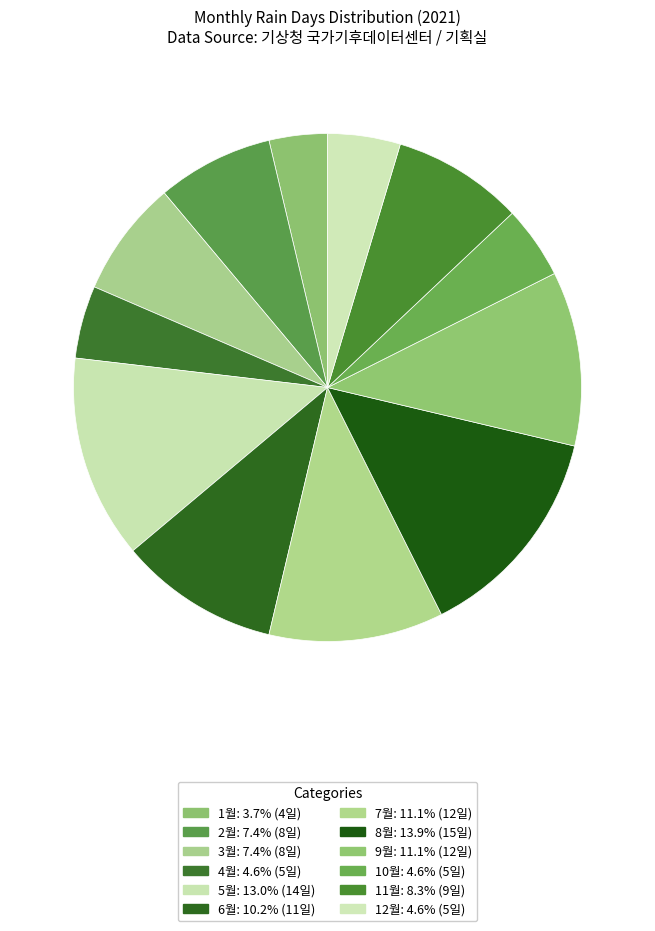

Which category has the smallest portion of the pie?

1월